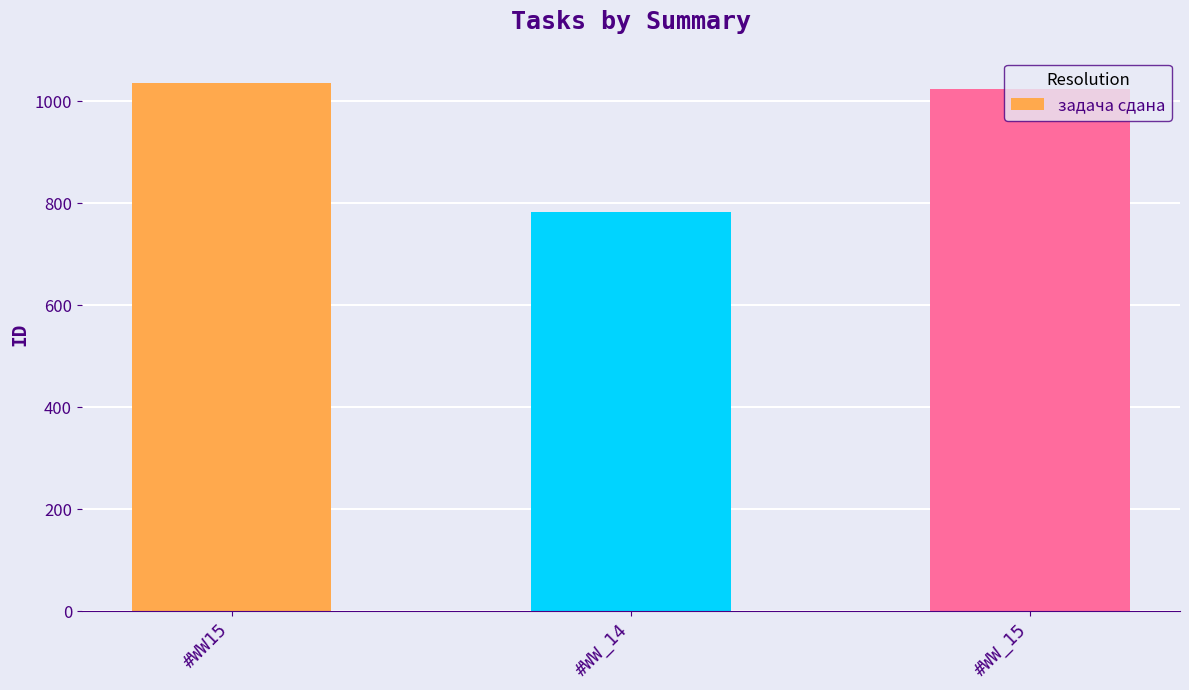

What is the approximate value at #WW15, to the nearest 10?

1040